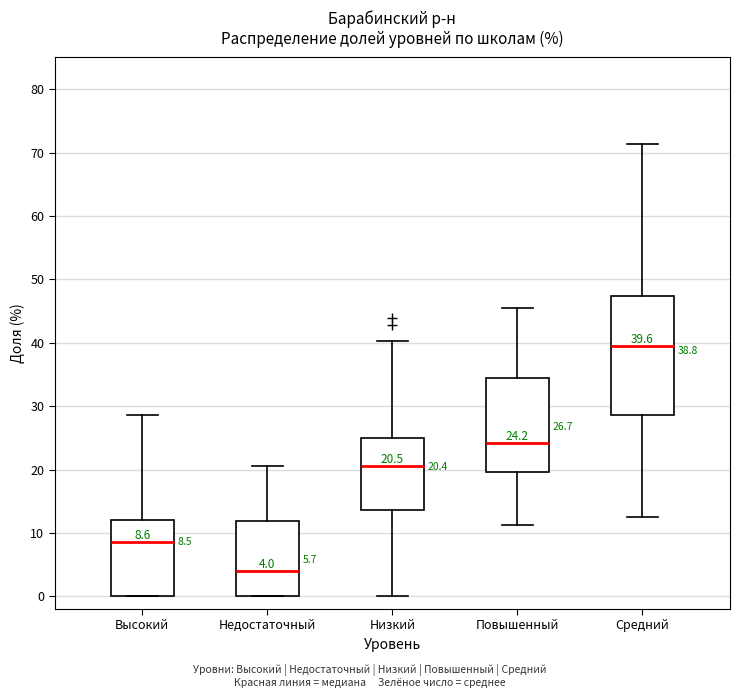

Which box has the lowest median line?

Недостаточный